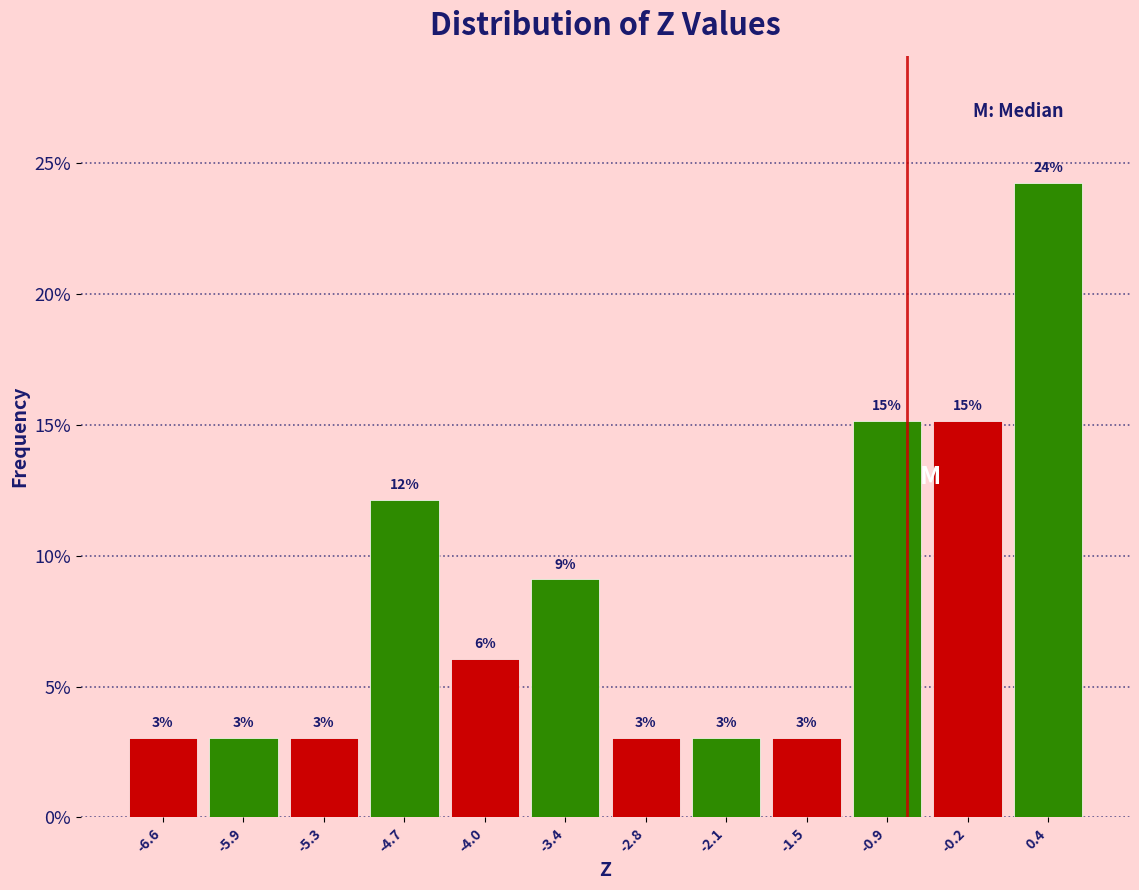

Over which range of the x-axis is the bar tallest?

0.1 to 0.7